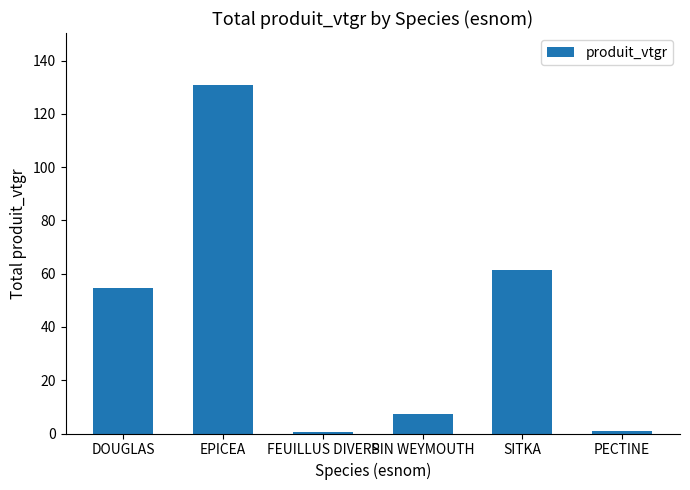

True or false: the data shows 7.3 at PIN WEYMOUTH.

True